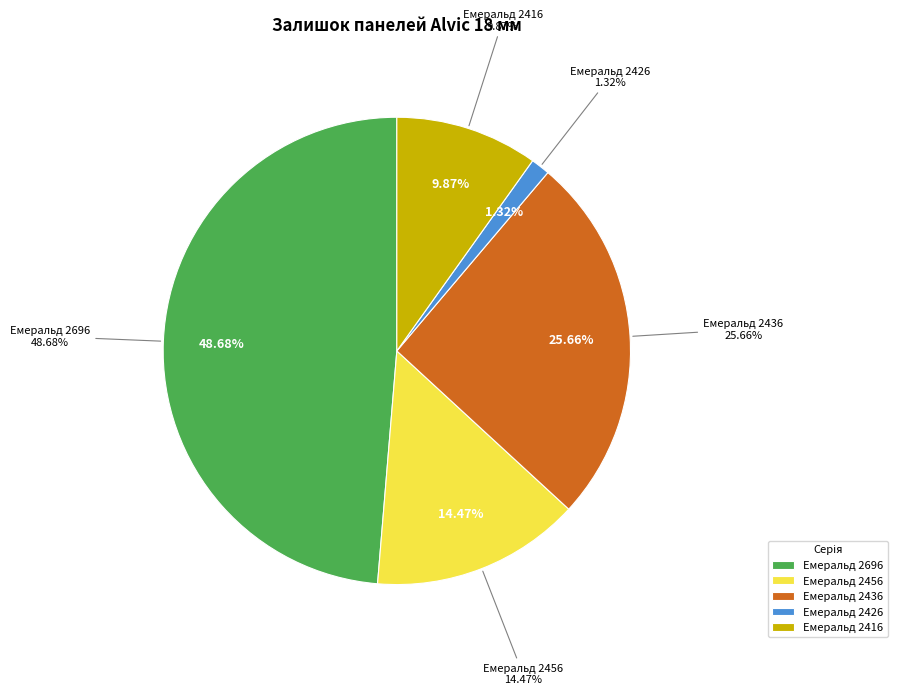

Is it true that Емеральд 2436 is 13% of the pie?

False